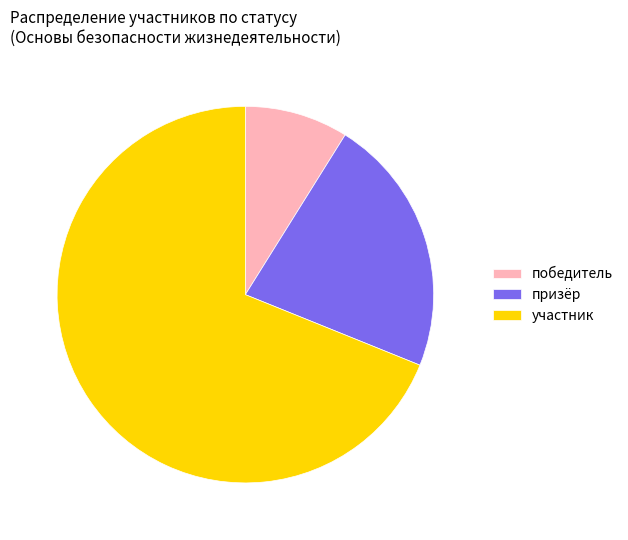

True or false: победитель accounts for 9% of the total.

True